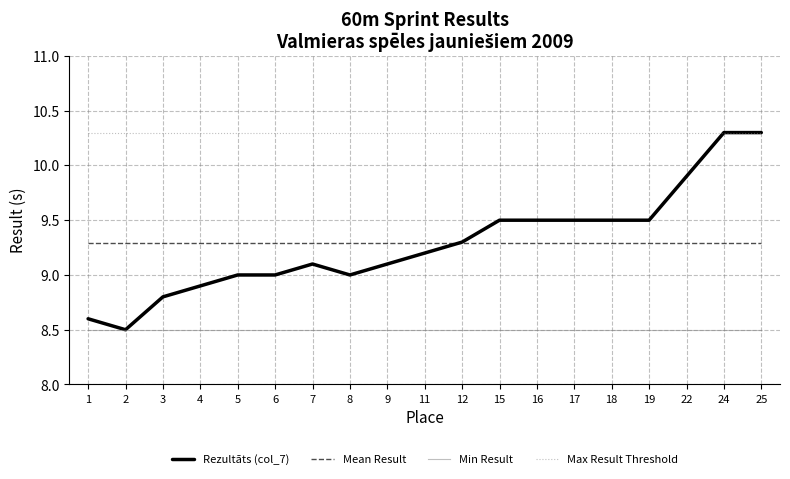

Reading left to right, what are all the values shown in this chart?

Rezultāts (col_7): 8.6	8.5	8.8	8.9	9.0	9.0	9.1	9.0	9.1	9.2	9.3	9.5	9.5	9.5	9.5	9.5	9.9	10.3	10.3
Mean Result: 9.3	9.3	9.3	9.3	9.3	9.3	9.3	9.3	9.3	9.3	9.3	9.3	9.3	9.3	9.3	9.3	9.3	9.3	9.3
Min Result: 8.5	8.5	8.5	8.5	8.5	8.5	8.5	8.5	8.5	8.5	8.5	8.5	8.5	8.5	8.5	8.5	8.5	8.5	8.5
Max Result Threshold: 10.3	10.3	10.3	10.3	10.3	10.3	10.3	10.3	10.3	10.3	10.3	10.3	10.3	10.3	10.3	10.3	10.3	10.3	10.3